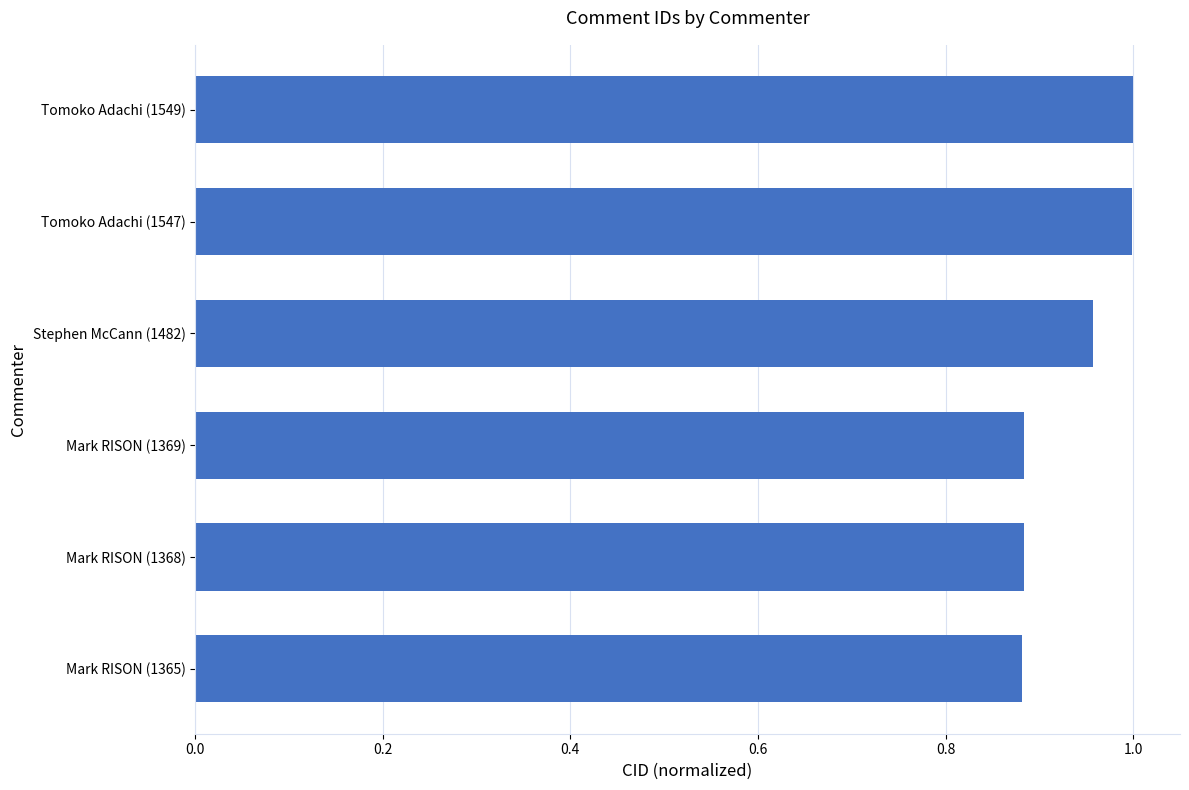

What is the label of the 2nd bar from the bottom?

Mark RISON (1368)